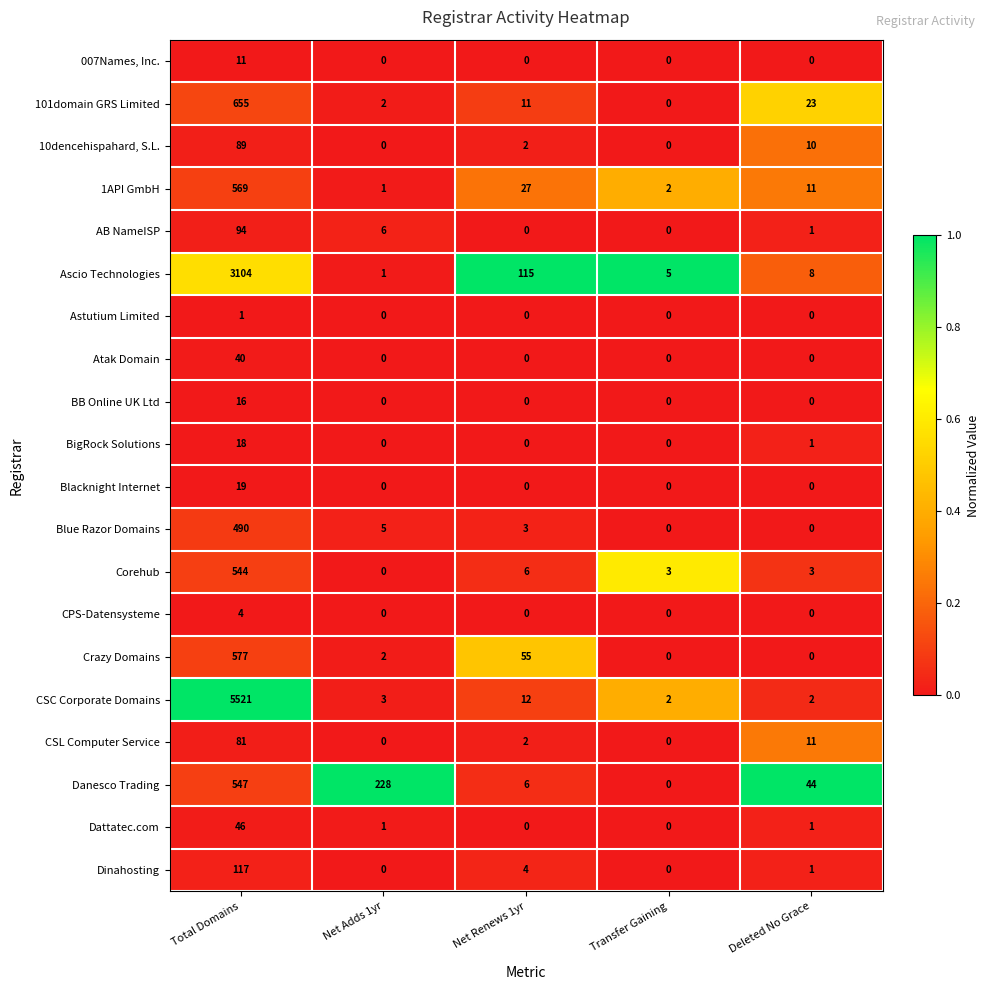

Which series has the largest total across all categories?

CSC Corporate Domains